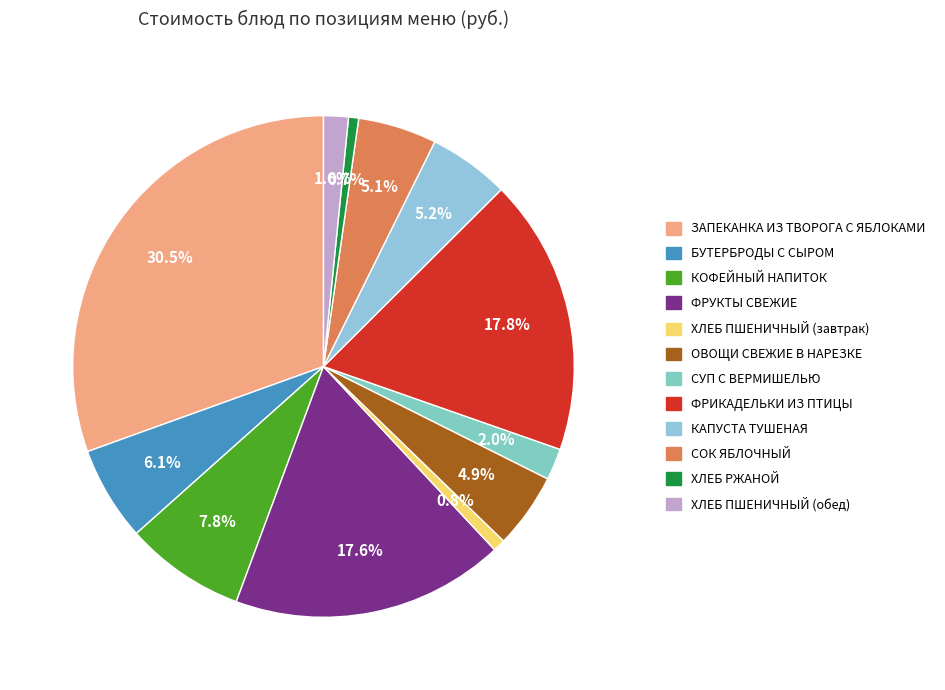

To the nearest percent, what is the difference between the largest and smallest slice percentages?

30%